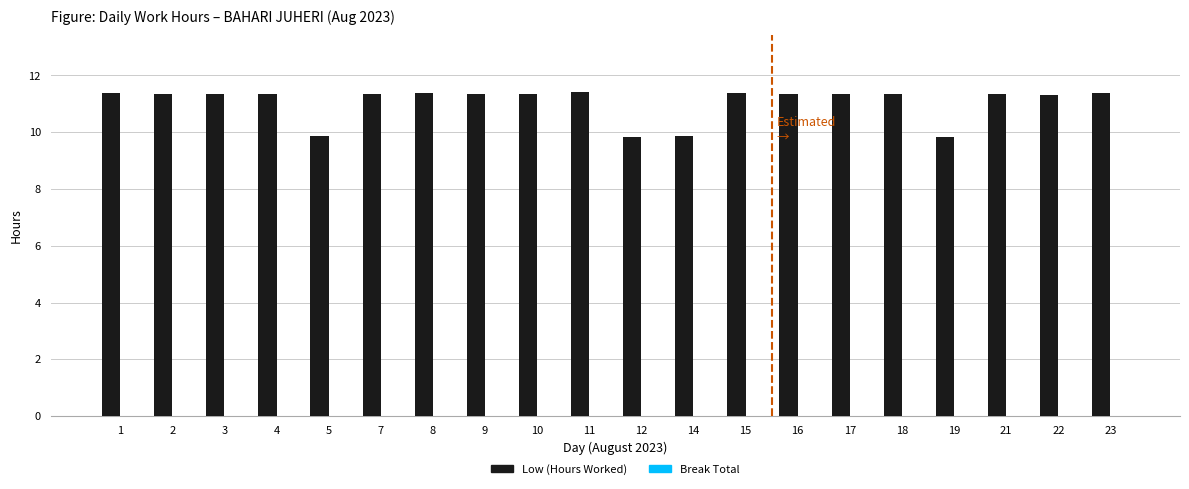

How many values are between 11 and 12?

16